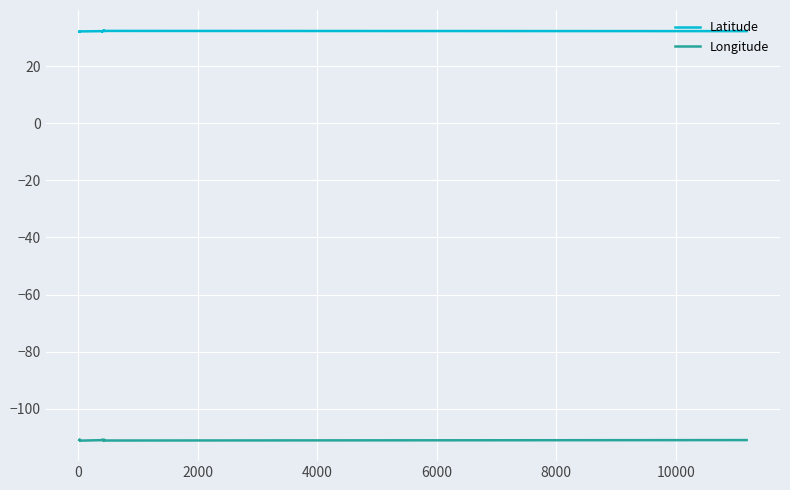

What are all the series names shown in the legend?

Latitude, Longitude